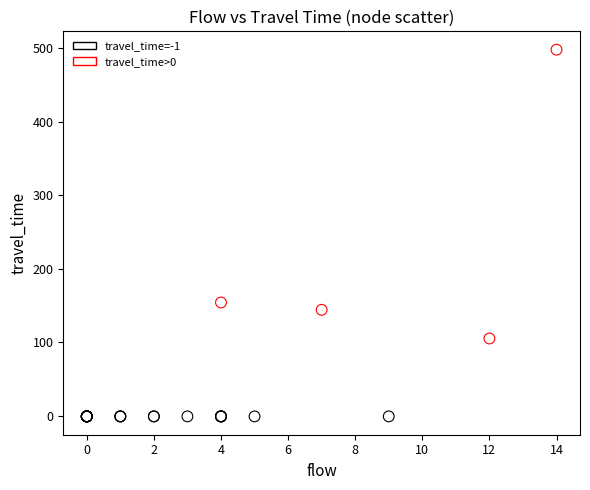

Which series reaches the minimum Y coordinate?

travel_time=-1